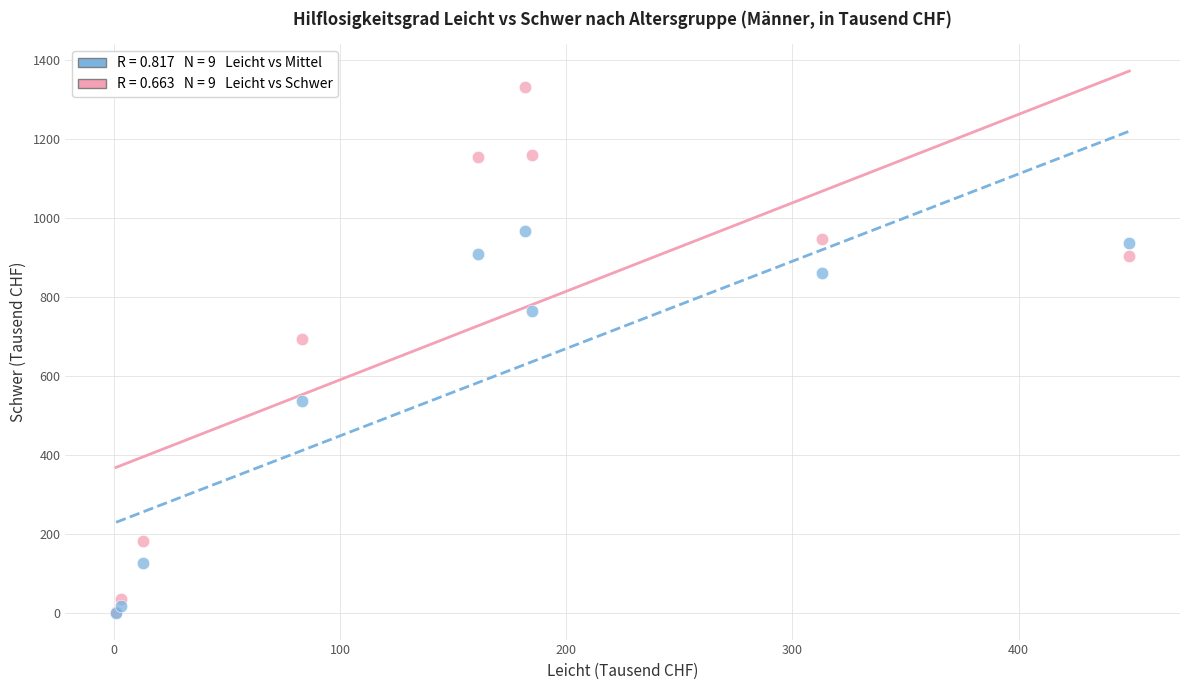

Across all series, what Y value is closest to 666?

692